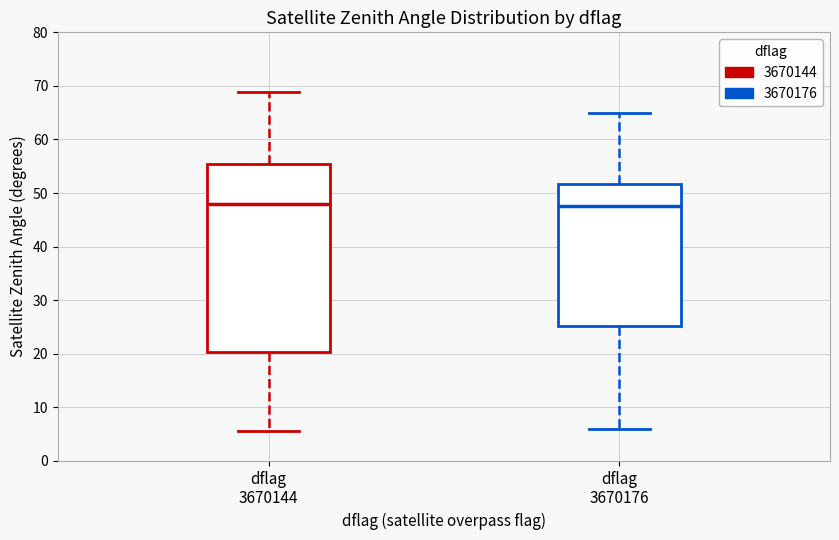

Reading left to right, transcribe this box plot: for each box, give where its median line is, the range the box spans, and where its two whiskers end, as read against the y-axis. The values are not printed on the chart, so give them approximately, as read against the axis.

dflag 3670144: median 48, box 20 to 55, whiskers 6 to 69
dflag 3670176: median 48, box 25 to 52, whiskers 6 to 65